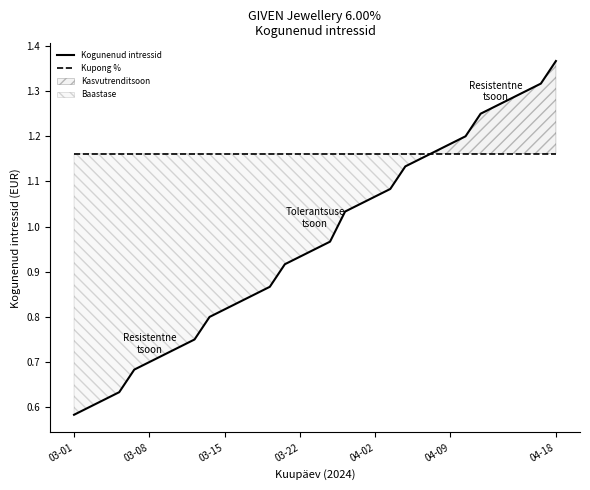

What is the difference between the Kogunenud intressid values at 8 and 18?

0.3